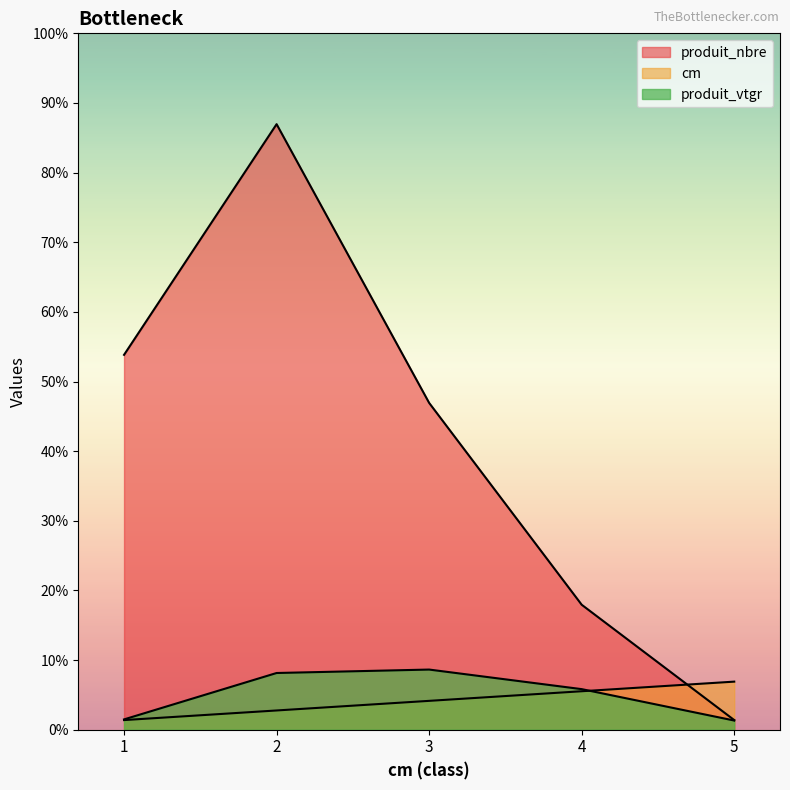

Reading left to right, what are all the values shown in this chart?

cm: 1.0	2.0	3.0	4.0	5.0
produit_nbre: 39.0	63.0	34.0	13.0	1.0
produit_vtgr: 1.1	5.9	6.3	4.2	1.0